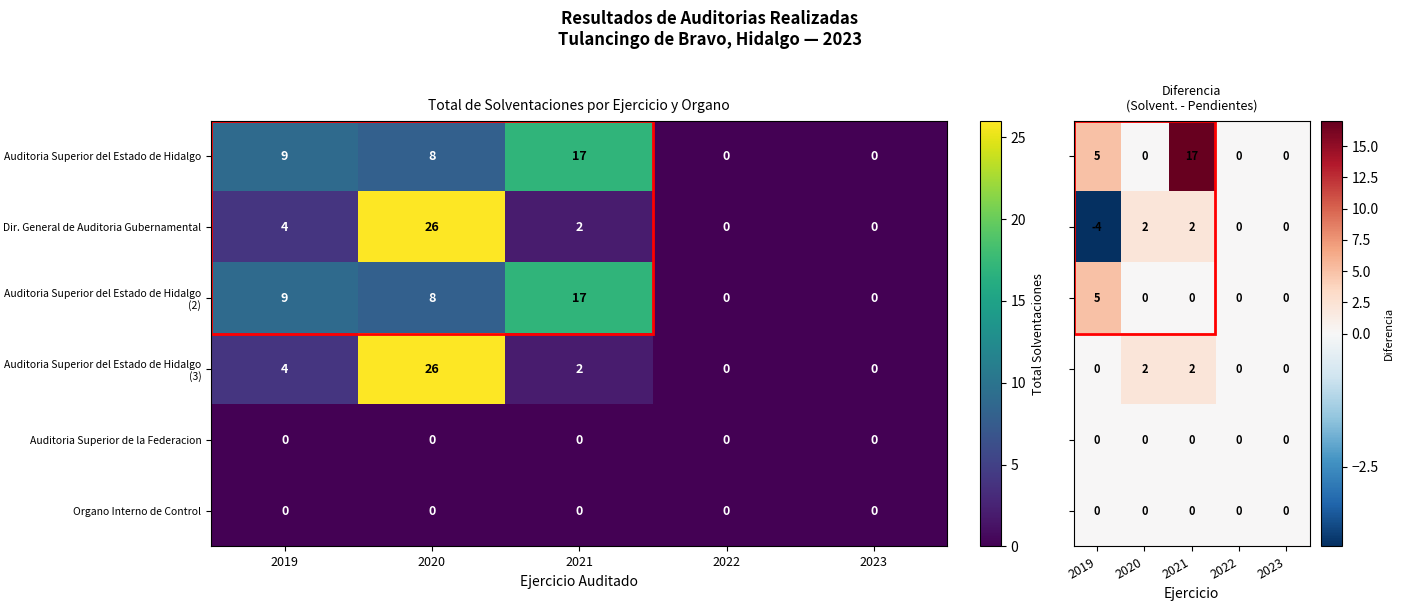

Where does the Dir. General de Auditoria Gubernamental series first go above 2?

2019